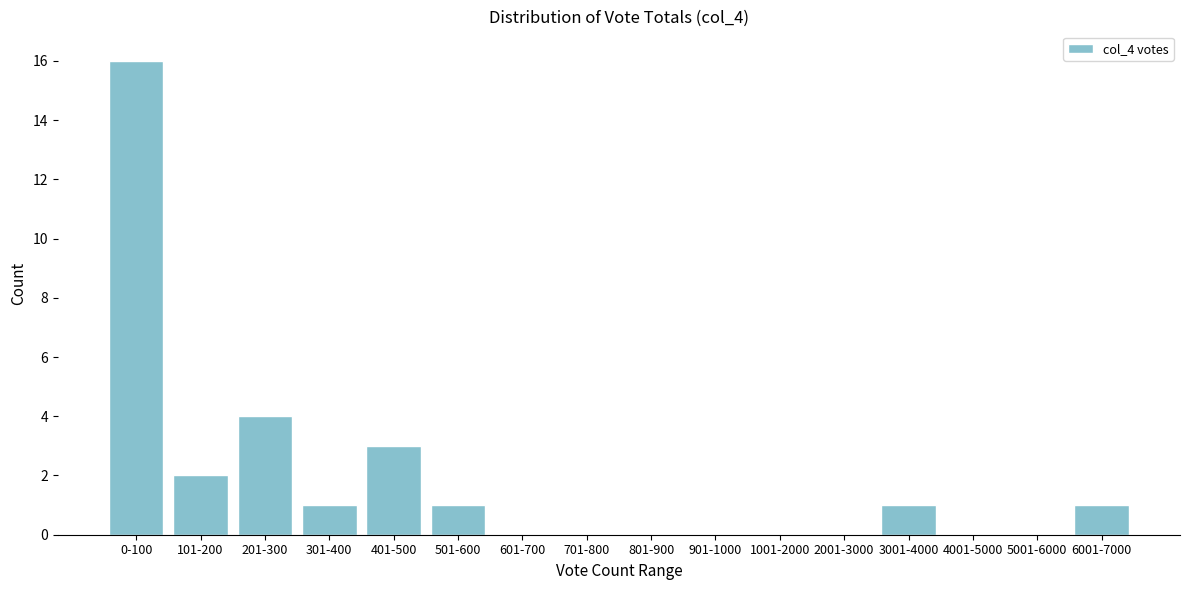

Reading left to right, list all the values displayed in this chart.

0-100=16	101-200=2	201-300=4	301-400=1	401-500=3	501-600=1	601-700=0	701-800=0	801-900=0	901-1000=0	1001-2000=0	2001-3000=0	3001-4000=1	4001-5000=0	5001-6000=0	6001-7000=1